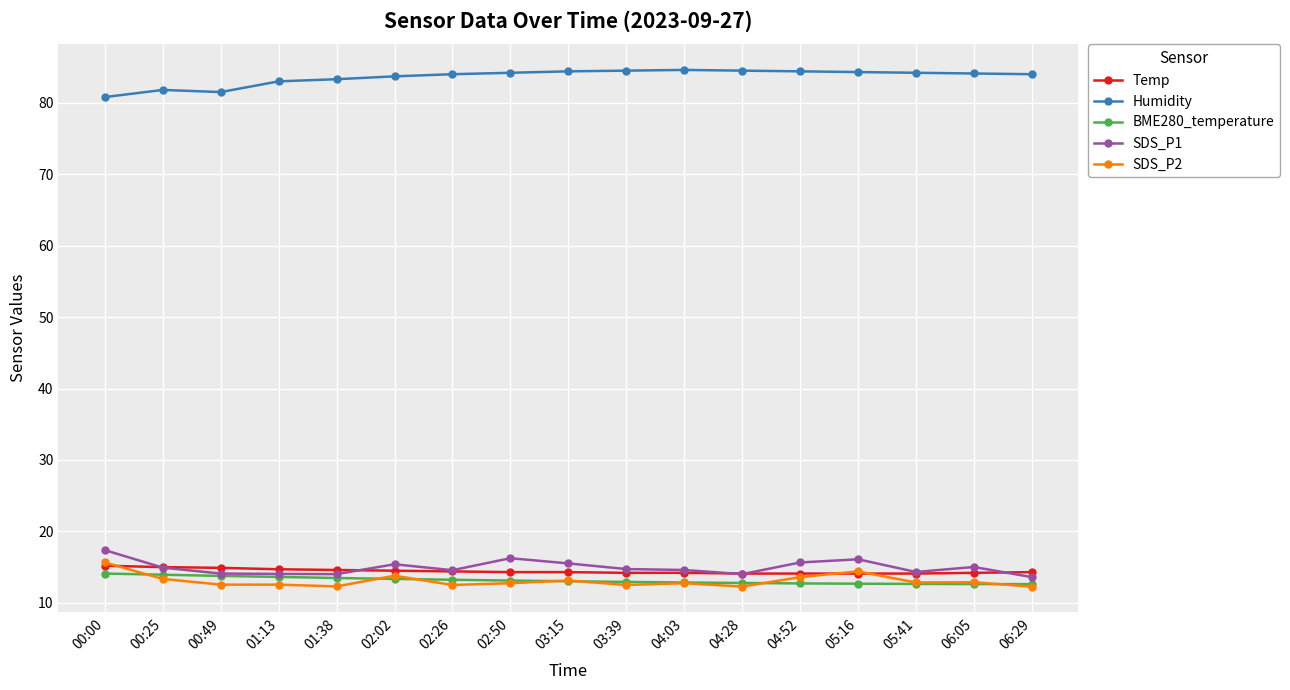

True or false: SDS_P1 has more than 1 points higher than both neighbors.

True